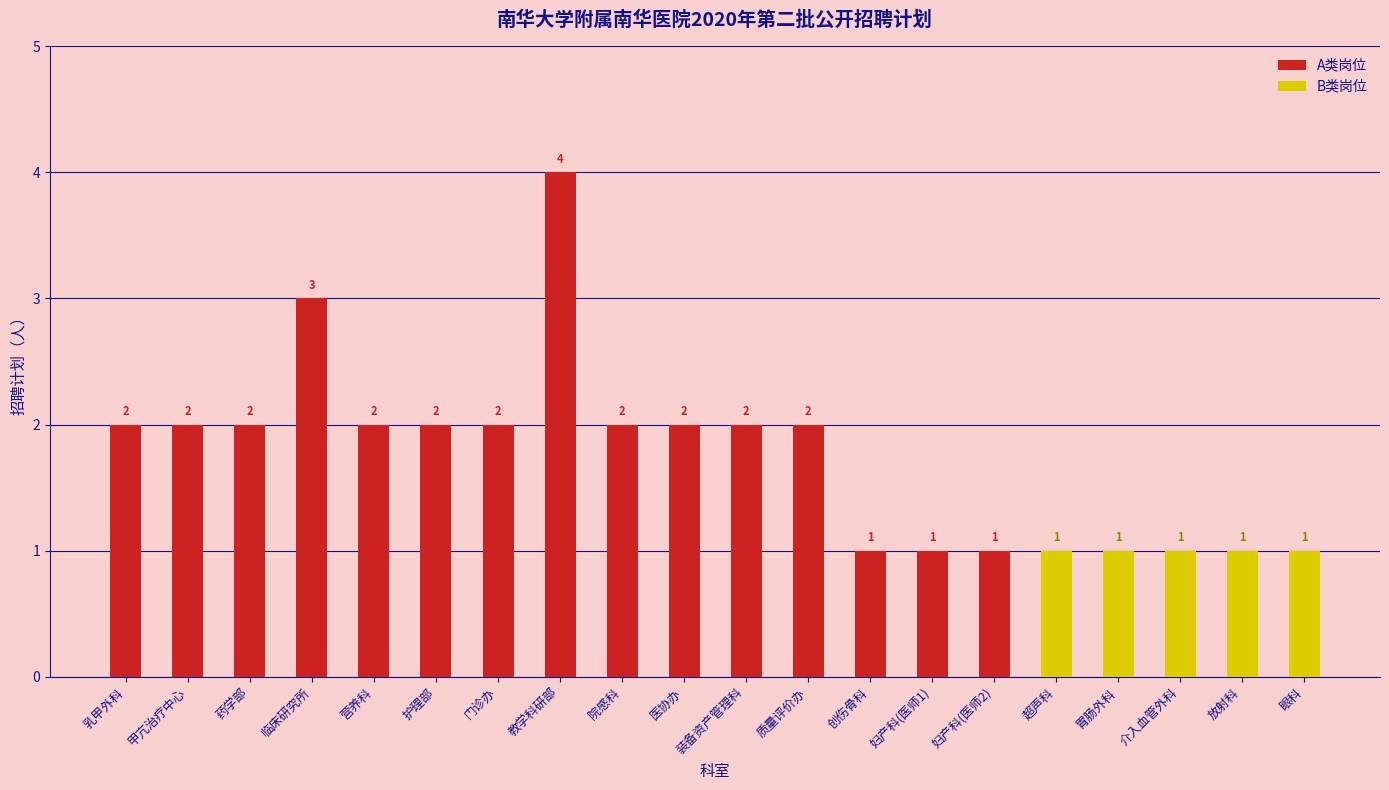

How many A类岗位 values are between 2 and 3?

11